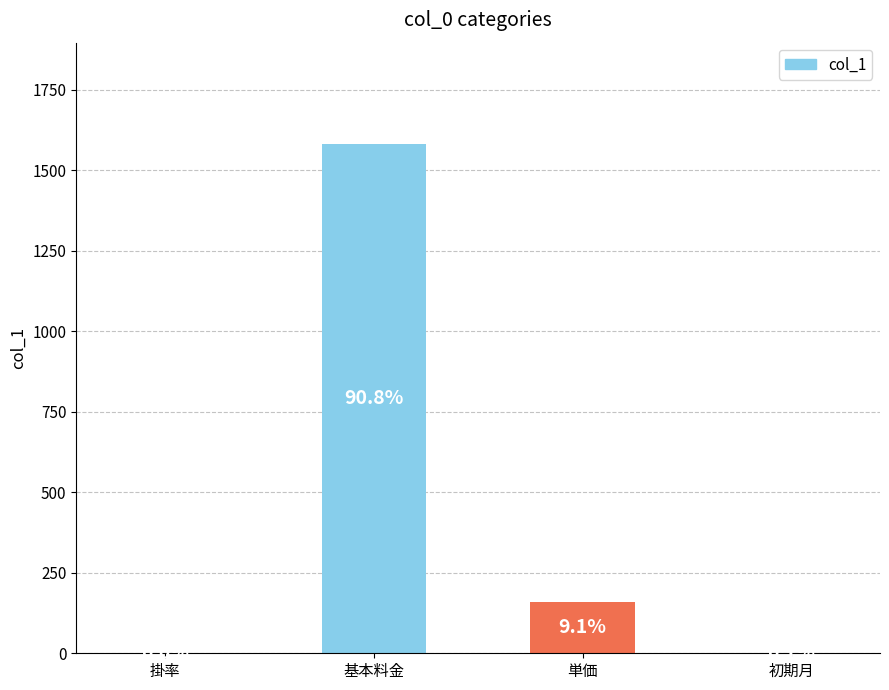

List the labels in order of value, smallest first.

掛率, 初期月, 単価, 基本料金